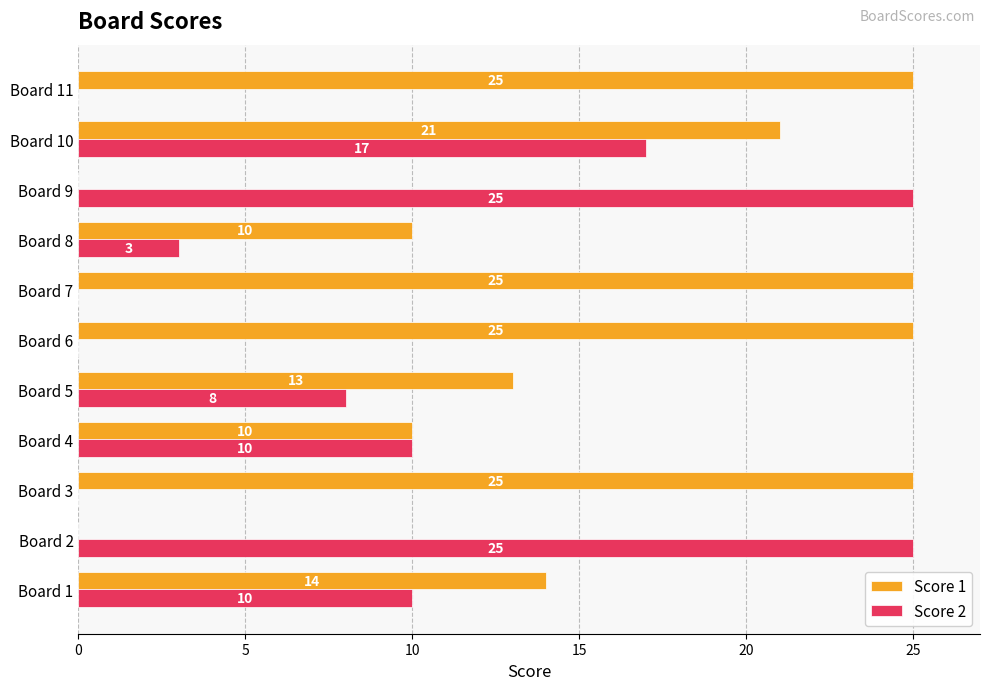

Is it true that Score 2 equals 14 at Board 2?

False